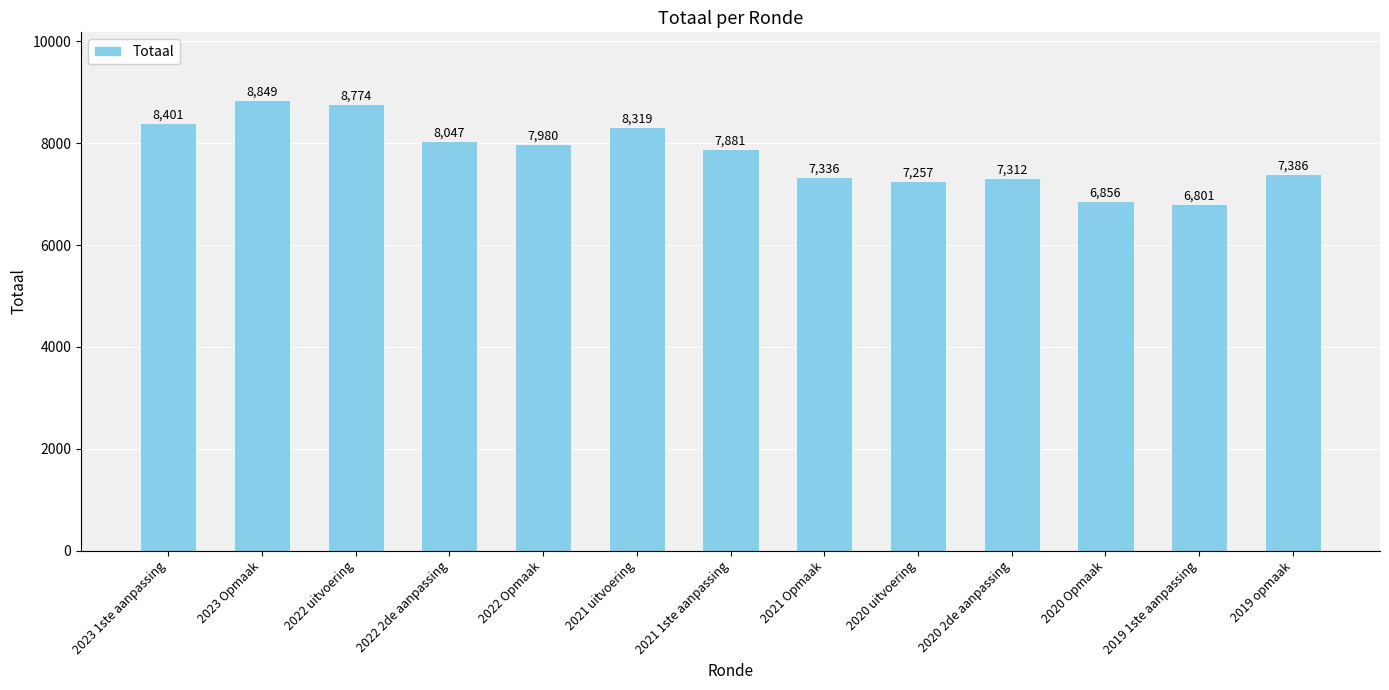

List the labels in order of value, largest first.

2023 Opmaak, 2022 uitvoering, 2023 1ste aanpassing, 2021 uitvoering, 2022 2de aanpassing, 2022 Opmaak, 2021 1ste aanpassing, 2019 opmaak, 2021 Opmaak, 2020 2de aanpassing, 2020 uitvoering, 2020 Opmaak, 2019 1ste aanpassing